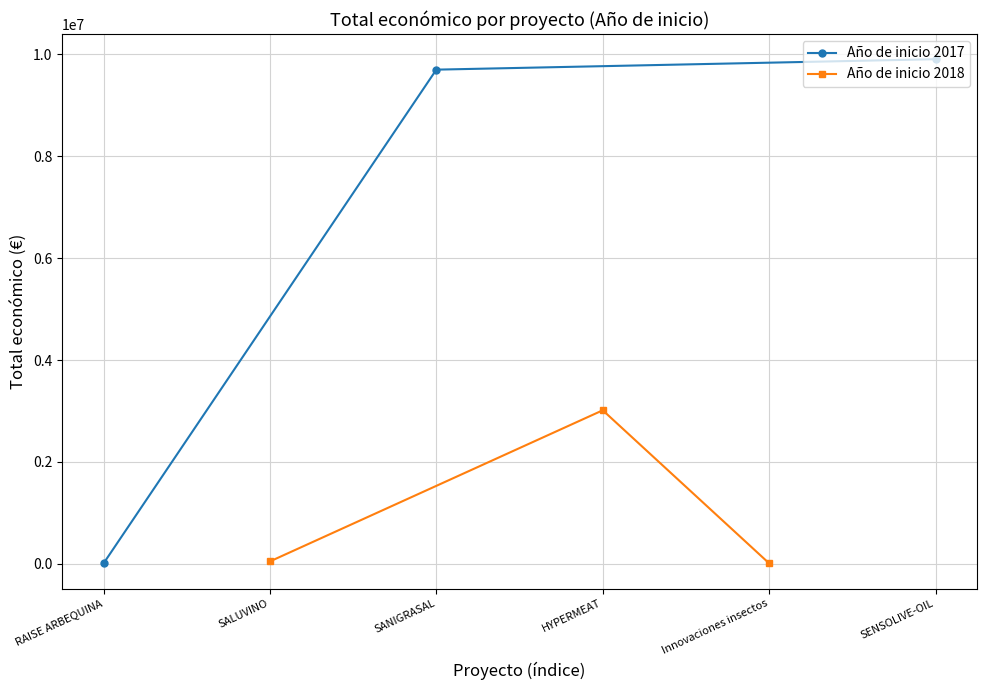

Where does the Año de inicio 2018 series first go above 49342?

HYPERMEAT